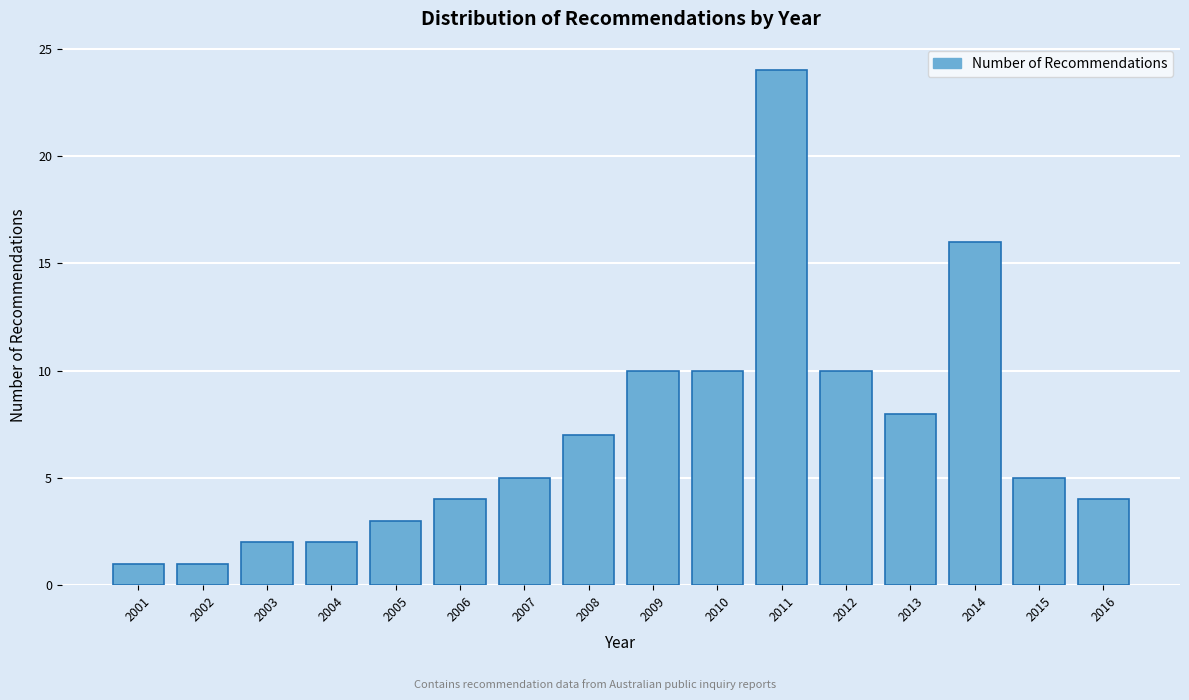

Reading left to right, what are all the values shown in this chart?

2001=1	2002=1	2003=2	2004=2	2005=3	2006=4	2007=5	2008=7	2009=10	2010=10	2011=24	2012=10	2013=8	2014=16	2015=5	2016=4